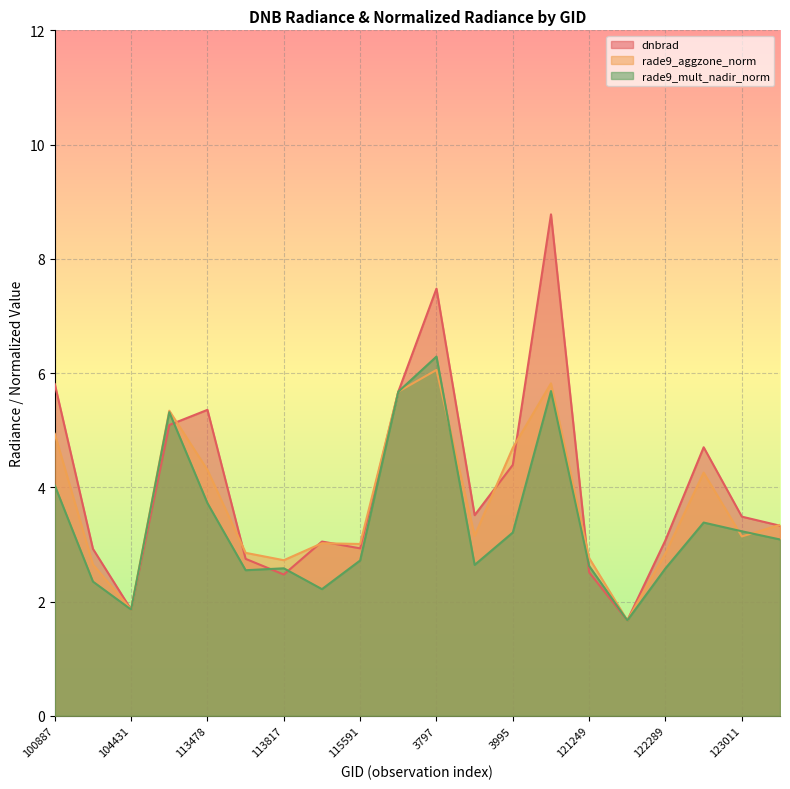

Reading right to left, what are all the values shown in this chart?

dnbrad: 123905=3.3	123011=3.5	122463=4.7	122289=3.1	122118=1.7	121249=2.5	120740=8.8	3995=4.4	120041=3.5	3797=7.5	119351=5.7	115591=2.9	115226=3.0	113817=2.5	113644=2.7	113478=5.4	107081=5.1	104431=1.9	104315=2.9	100887=5.8
rade9_aggzone_norm: 123905=3.3	123011=3.1	122463=4.3	122289=2.8	122118=1.7	121249=2.8	120740=5.8	3995=4.7	120041=3.2	3797=6.1	119351=5.7	115591=3.0	115226=3.0	113817=2.7	113644=2.9	113478=4.3	107081=5.3	104431=1.9	104315=2.6	100887=4.9
rade9_mult_nadir_norm: 123905=3.1	123011=3.2	122463=3.4	122289=2.6	122118=1.7	121249=2.6	120740=5.7	3995=3.2	120041=2.6	3797=6.3	119351=5.7	115591=2.7	115226=2.2	113817=2.6	113644=2.5	113478=3.7	107081=5.3	104431=1.9	104315=2.3	100887=4.0